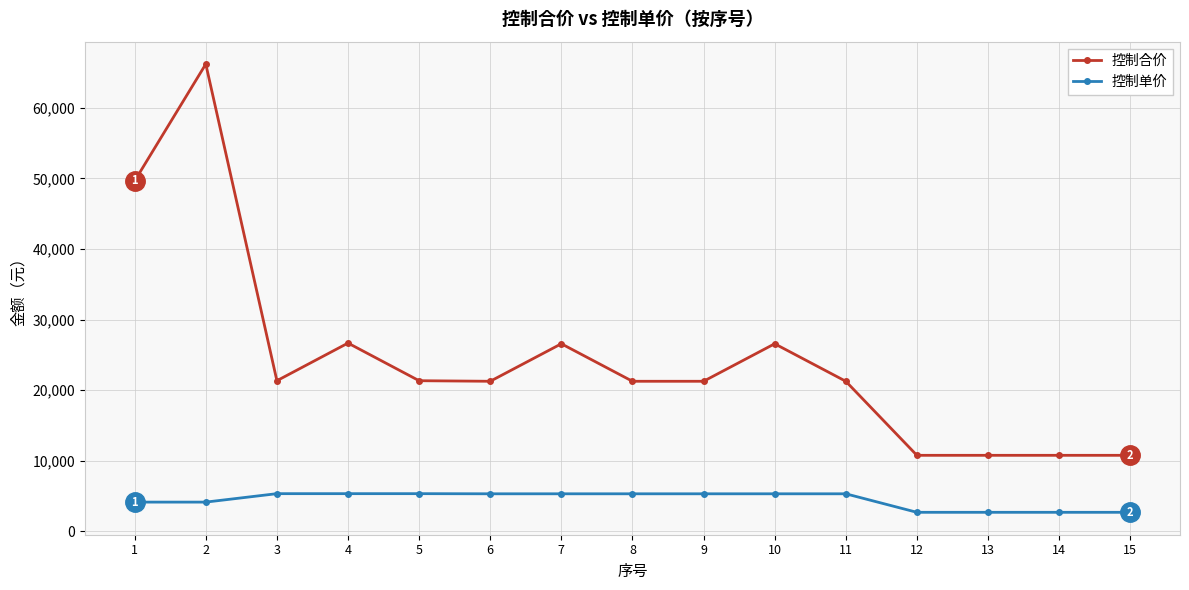

What is the sum of the 控制单价 values at 5 and 12?

8026.7